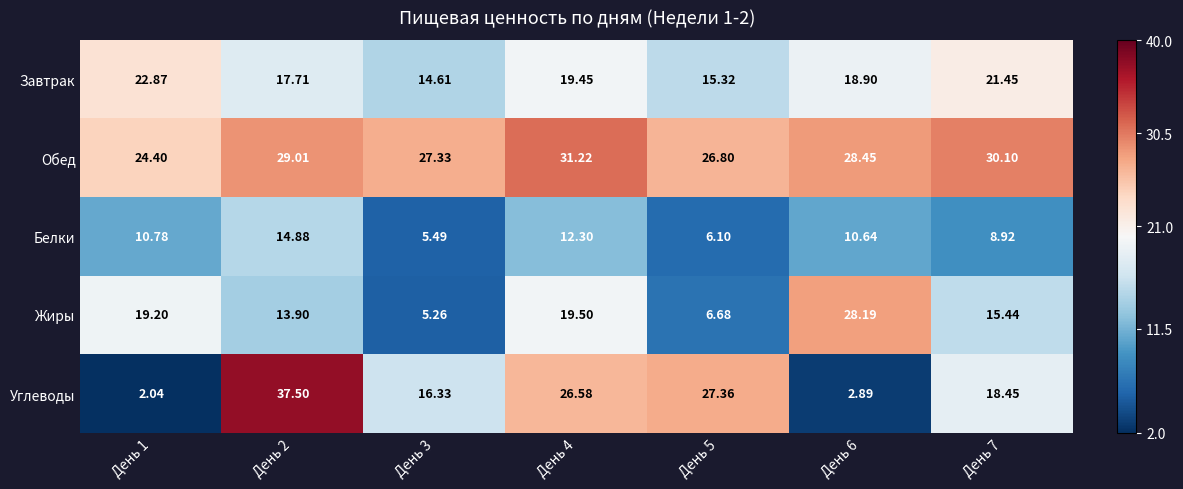

Which series has the widest spread of values?

Углеводы